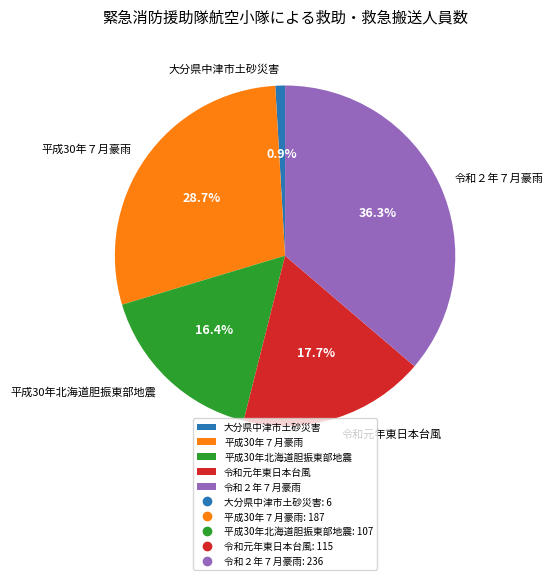

Does any single category account for the majority?

No